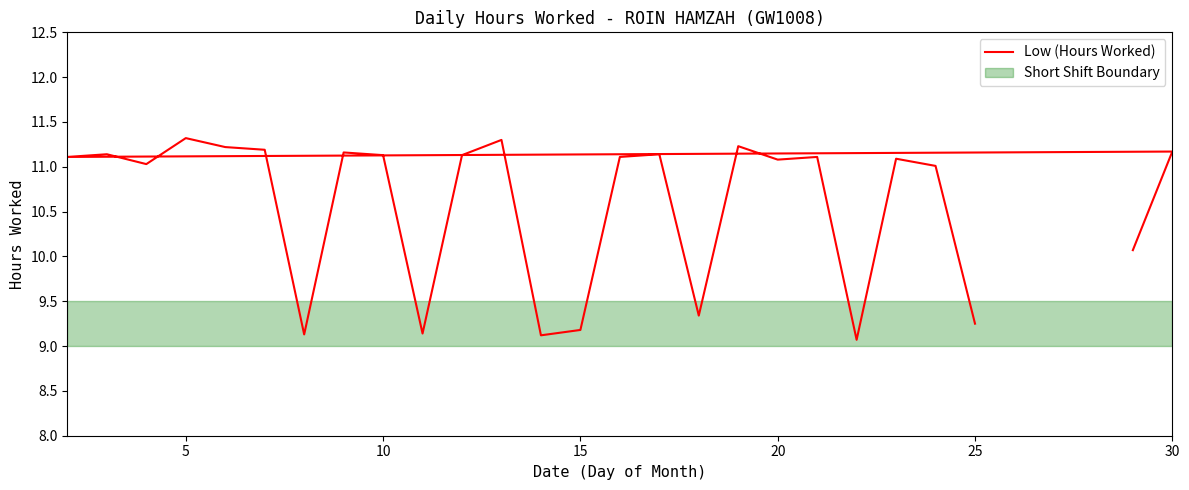

What is the difference between the maximum and minimum values?

2.2